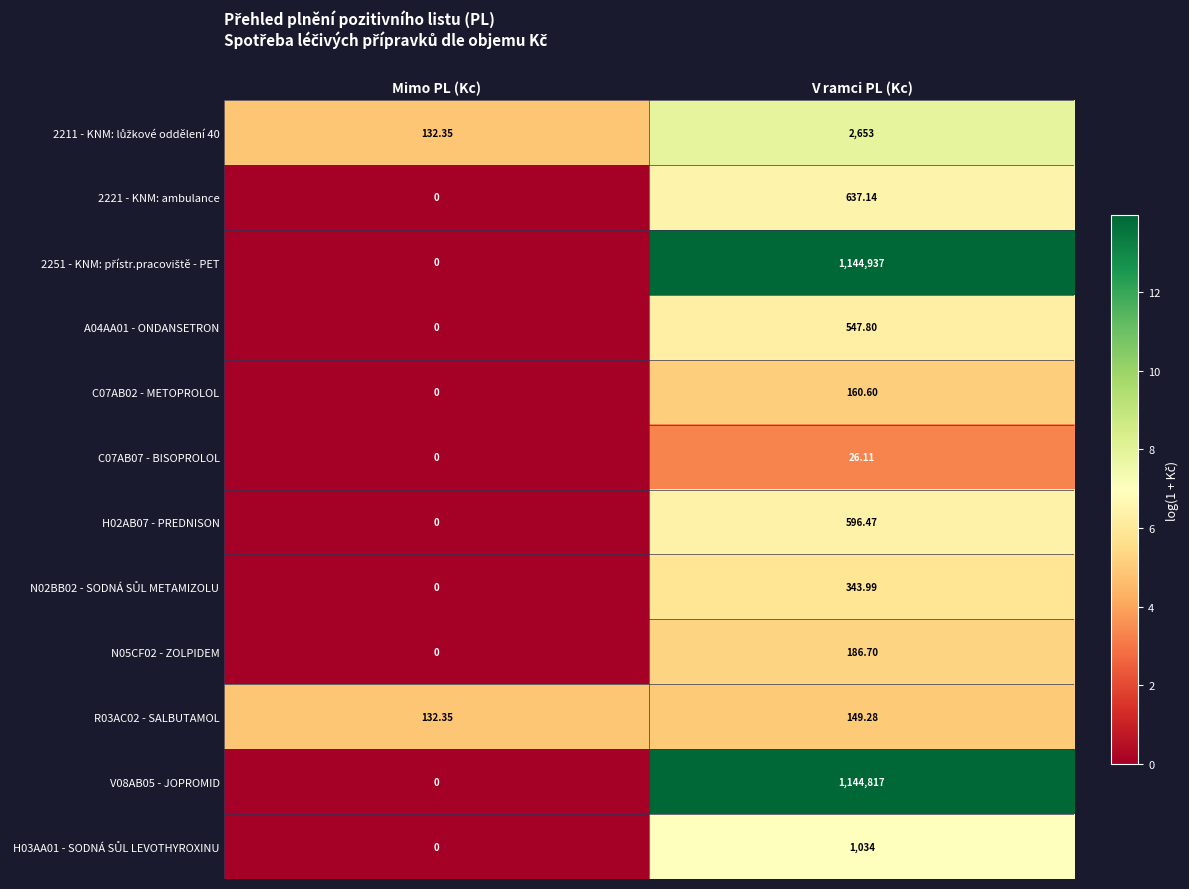

List the labels in order of C07AB02 - METOPROLOL value, smallest first.

Mimo PL (Kc), V ramci PL (Kc)